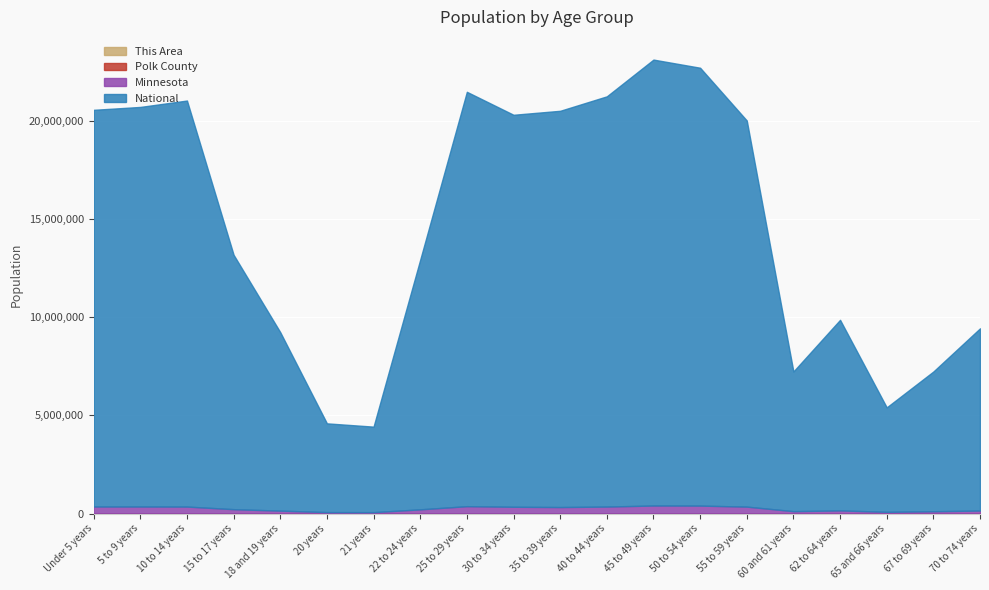

What is the value of the This Area point at the 5th from the left?

1